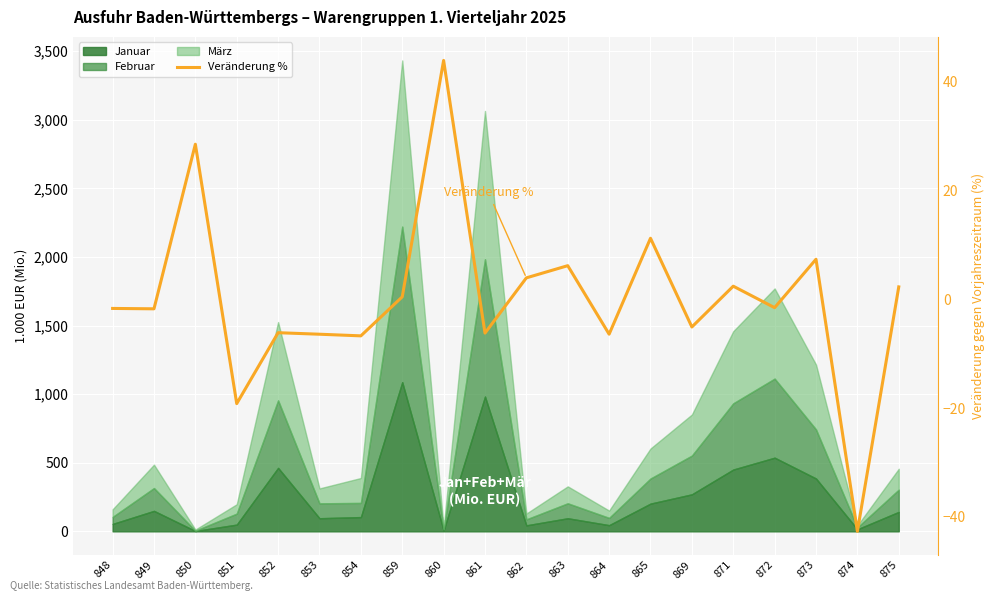

The chart shows a value of -2.1 at 864. True or false?

False